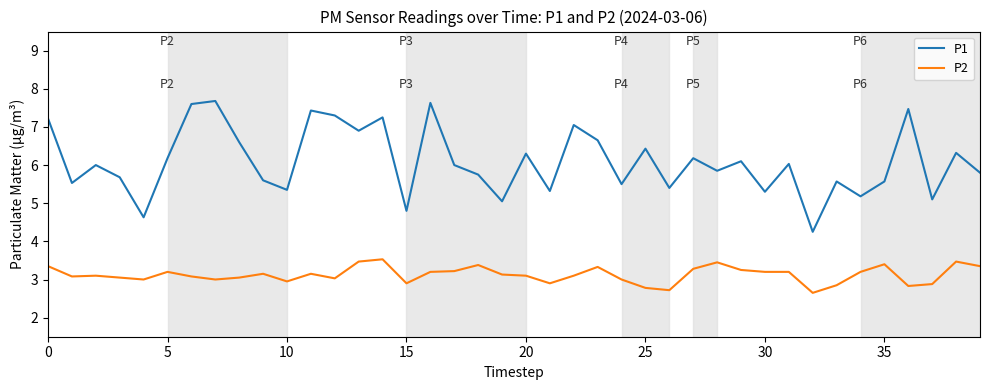

Which series has the largest range (max minus min)?

P1